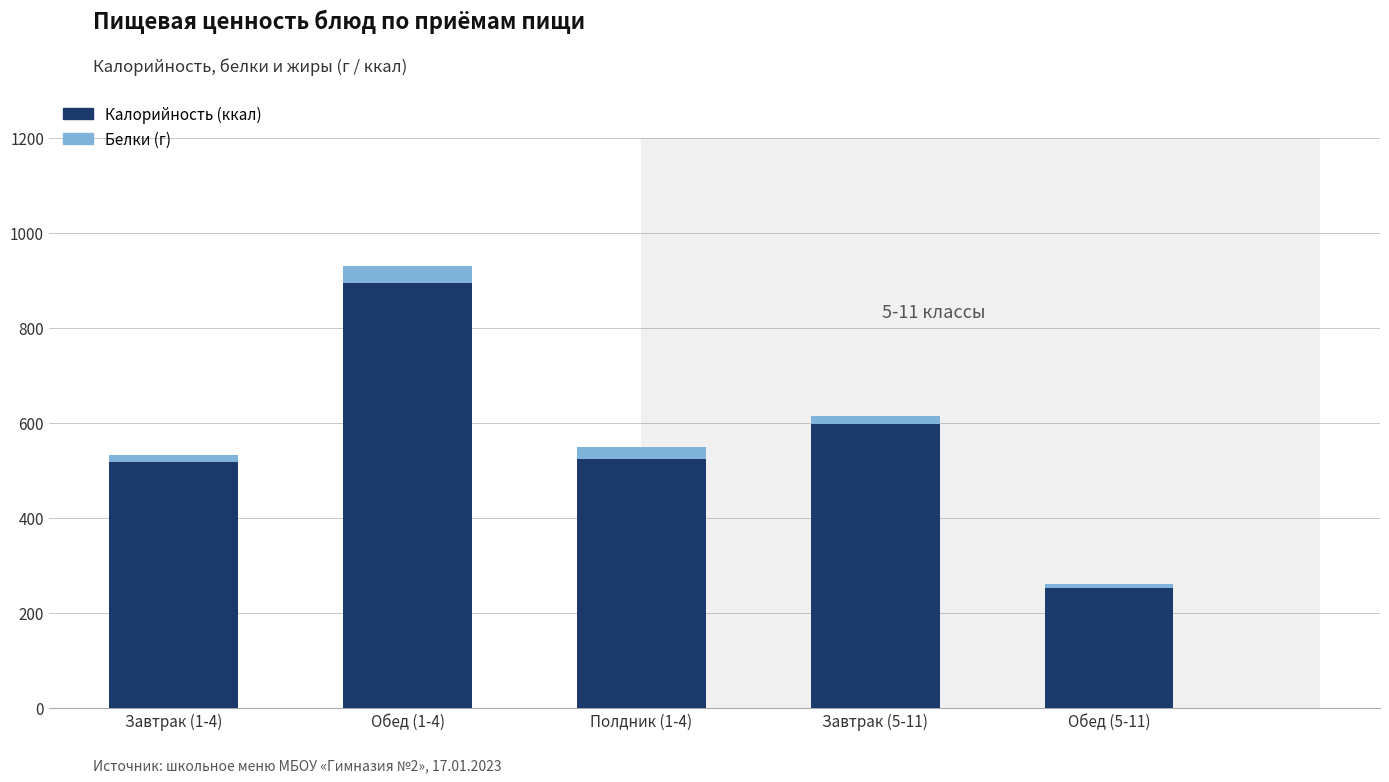

At which label is Калорийность (ккал) closest to 573?

Завтрак (5-11)